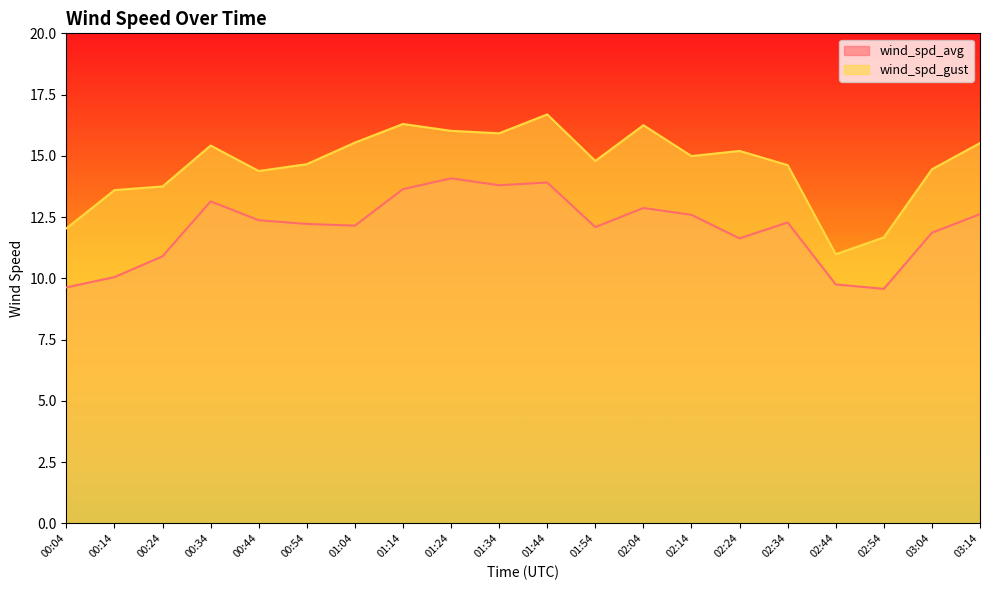

The value of wind_spd_avg at 01:44 is 3.7. True or false?

False